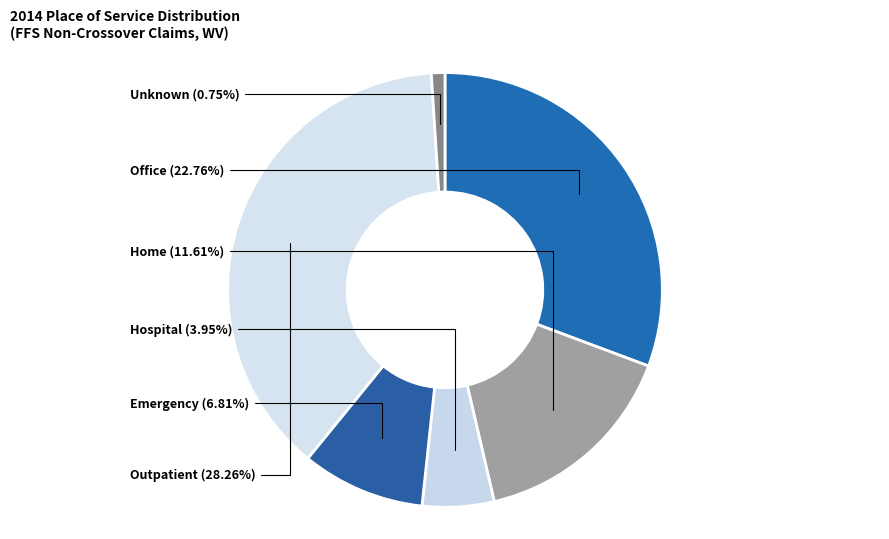

Is % Claims with Place of Service = Home the majority of the pie?

No